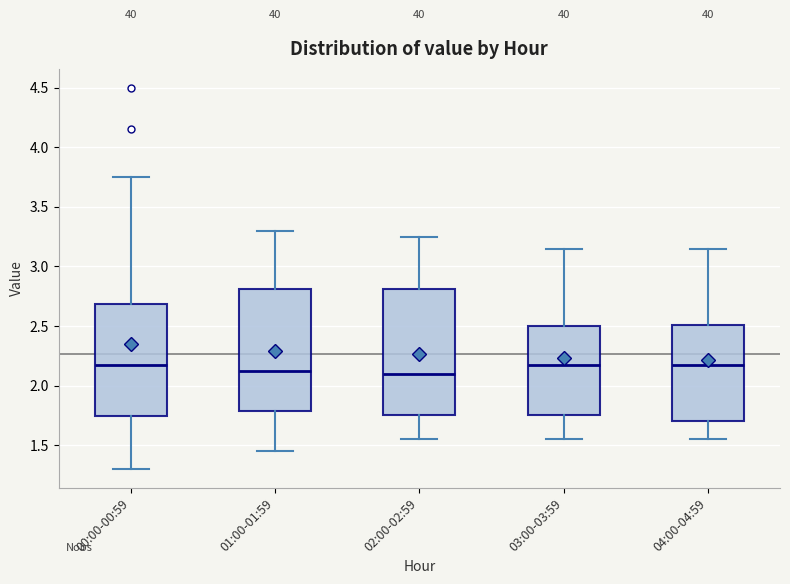

Where does the median line of the box for 02:00-02:59 sit on the y-axis? The values are not printed on the chart, so give them approximately, as read against the axis.

2.10